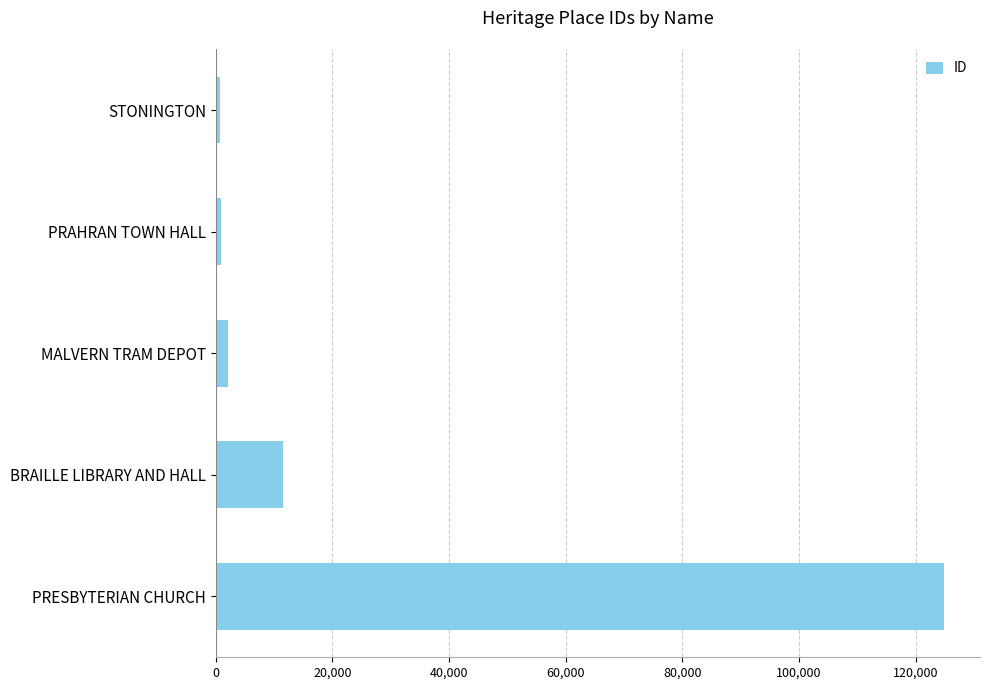

What is the label of the 2nd bar from the top?

PRAHRAN TOWN HALL